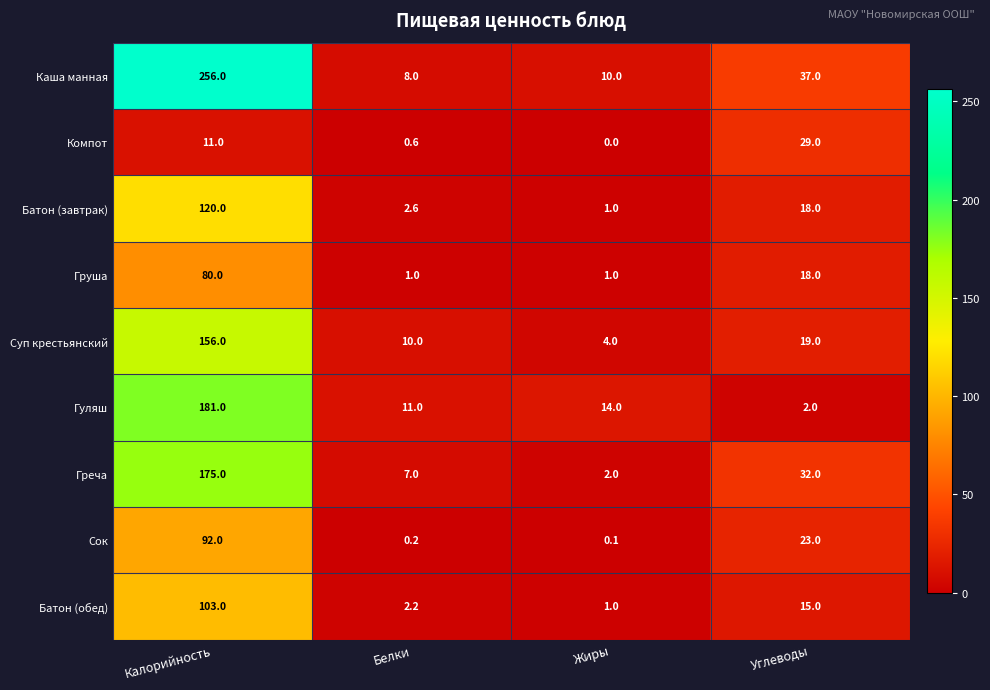

List the labels in order of Компот value, smallest first.

Жиры, Белки, Калорийность, Углеводы